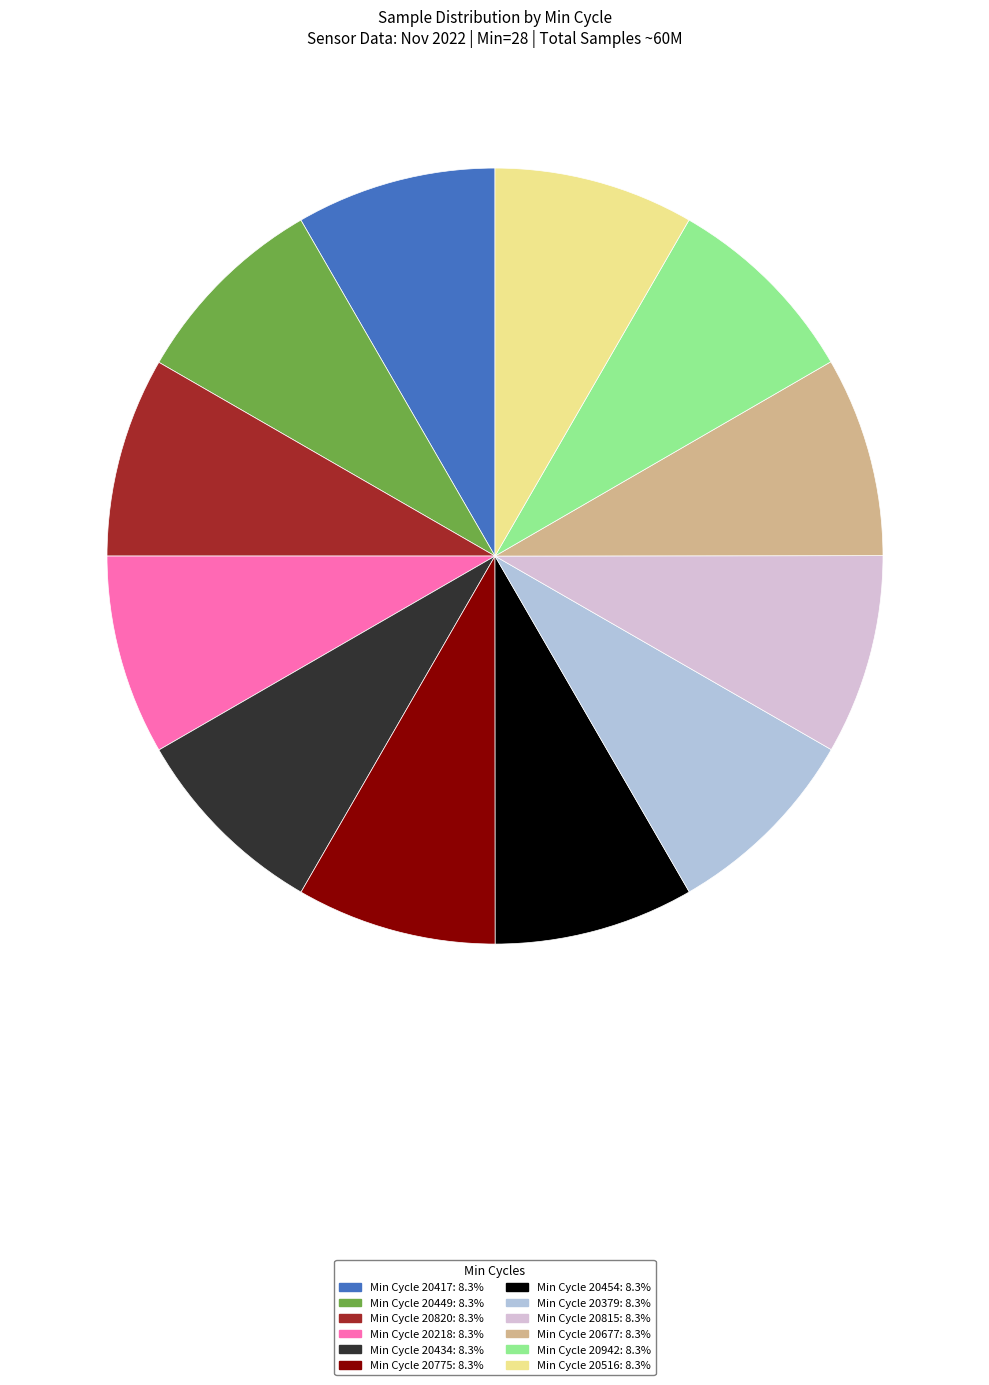

Count the number of slices in the pie.

12